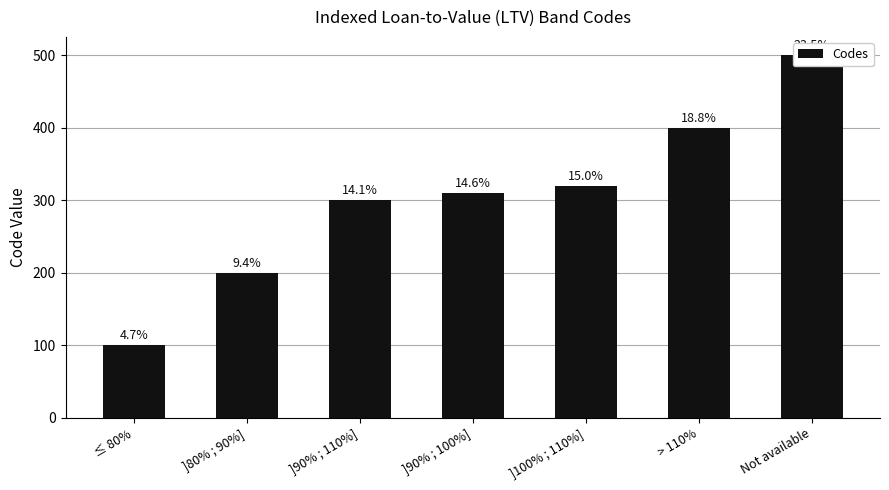

What position from the left is Not available?

7